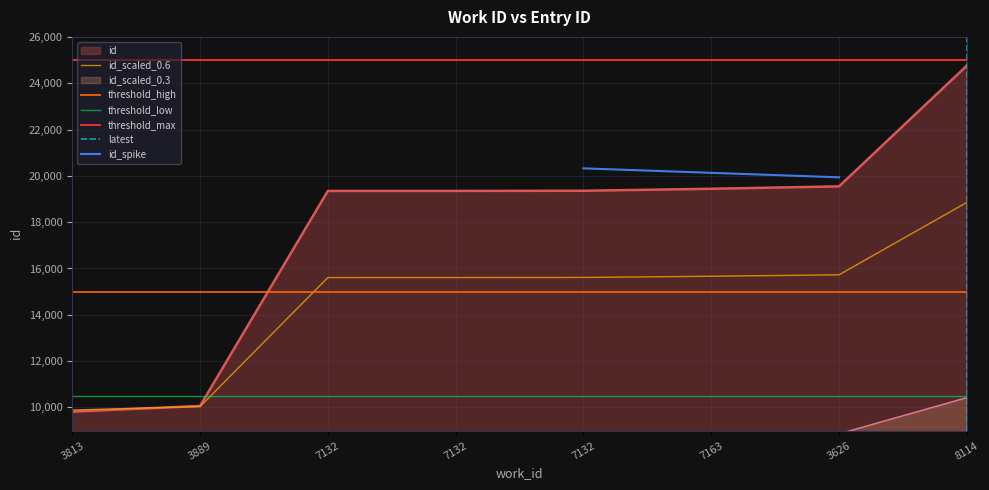

What is the minimum value shown in the chart?

9818